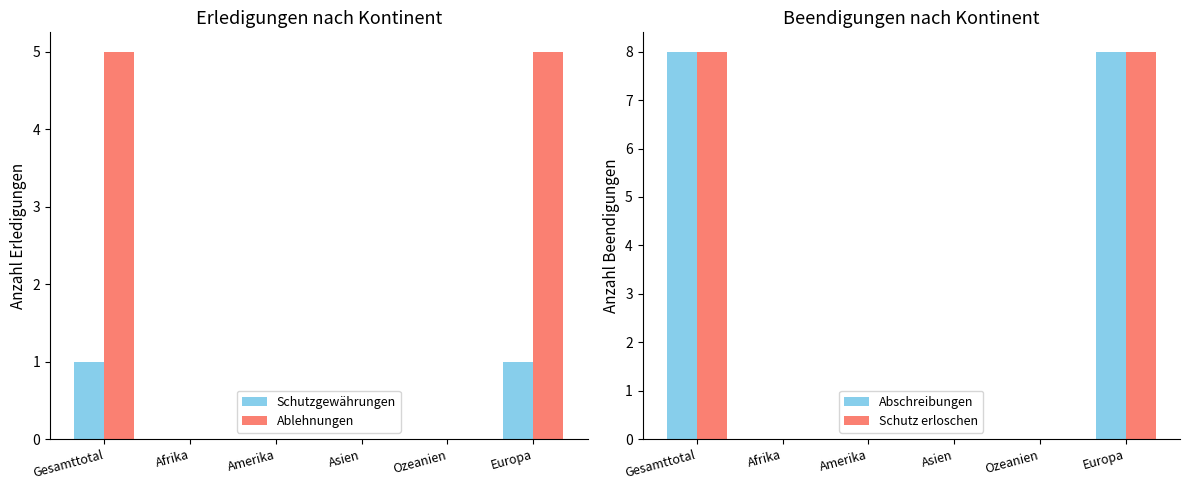

Where is Schutzgewährungen nearest to the value 0?

Afrika